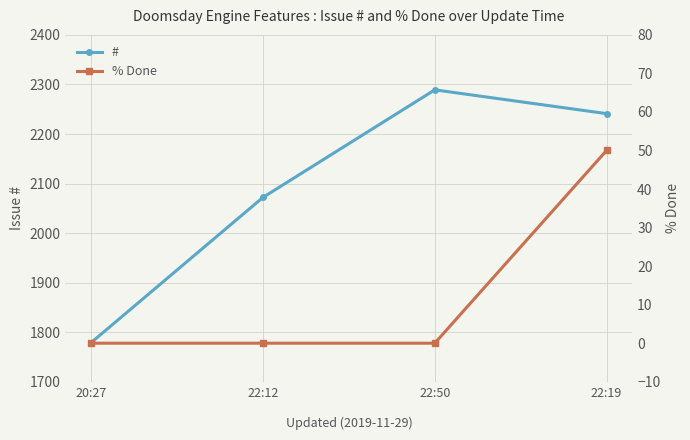

How many data points does each series have?

4